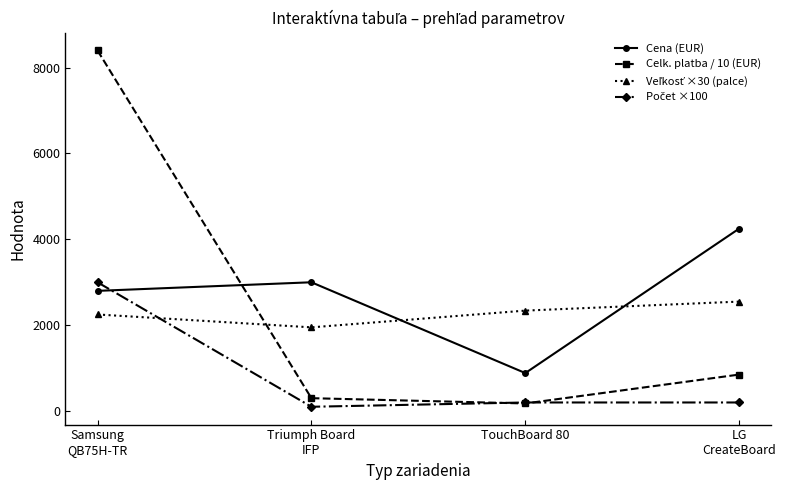

Does the chart have visible grid lines?

No